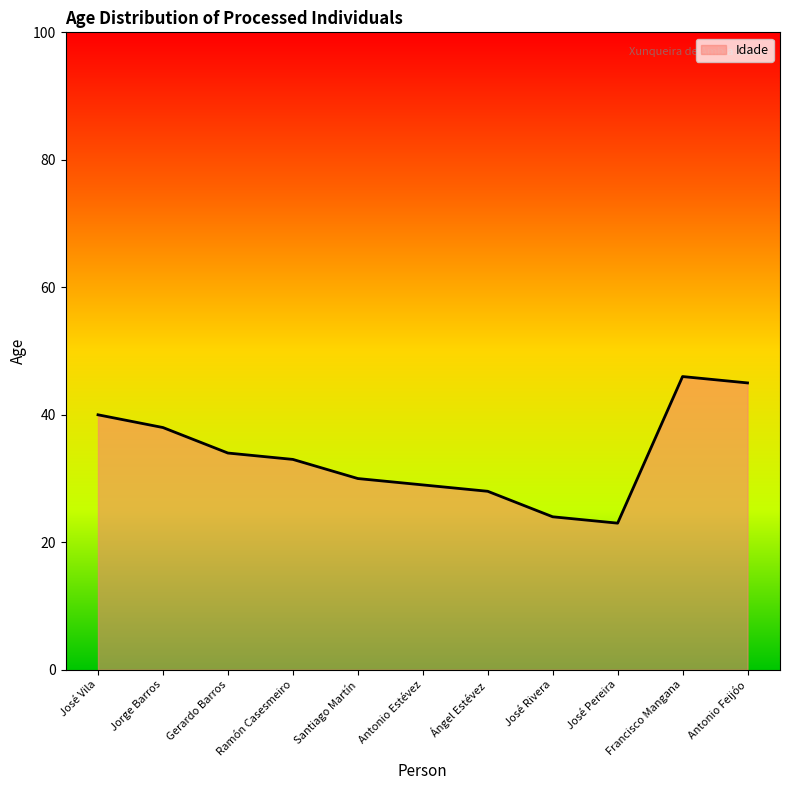

What is the difference between the maximum and minimum values?

23